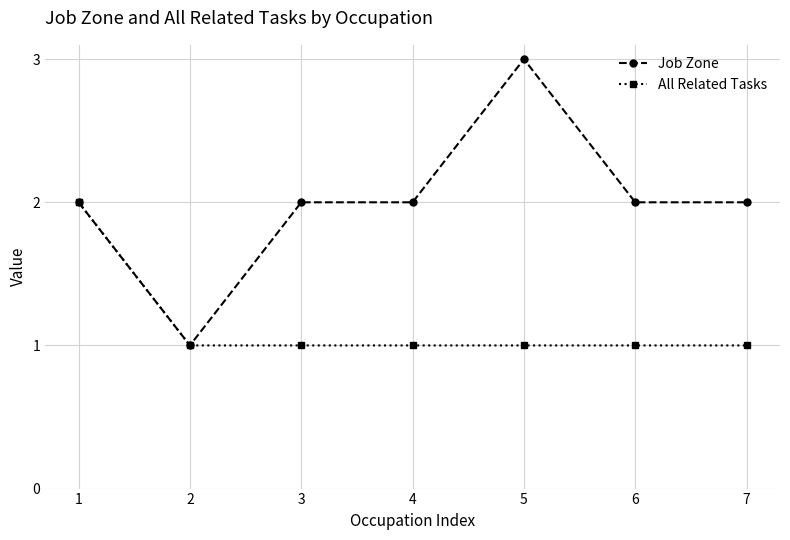

At which category does the chart reach its peak across all series?

5